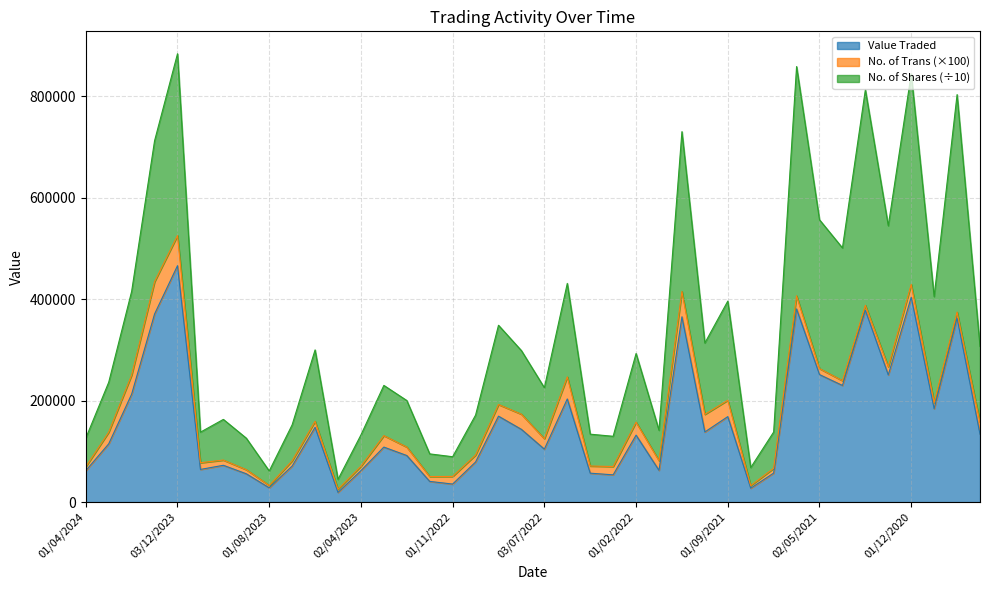

True or false: No. of Shares has a value of 405029.3 at 01/11/2020.

True